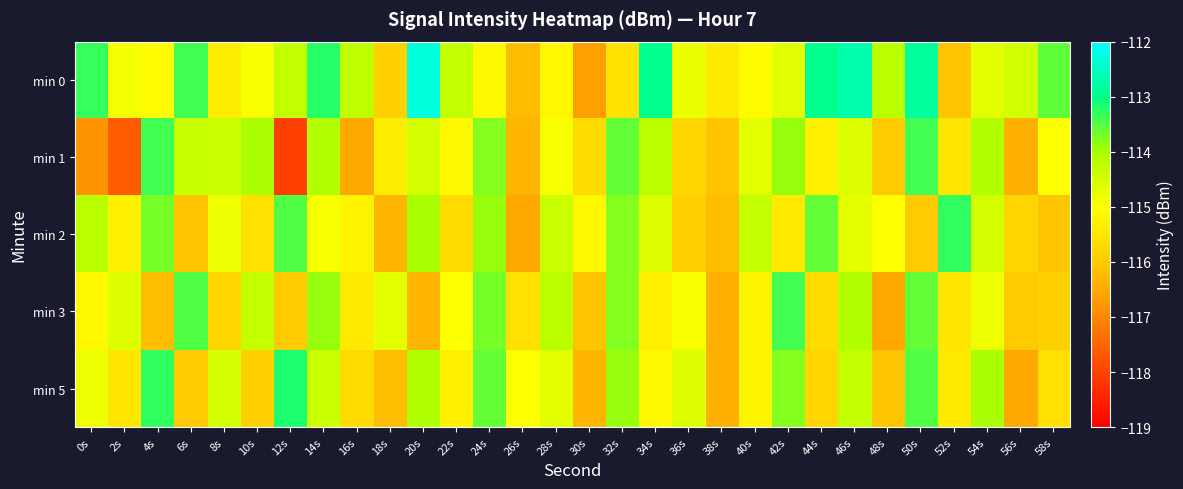

Rank the series by their maximum value, from highest to lowest.

min 0, min 5, min 2, min 1, min 3